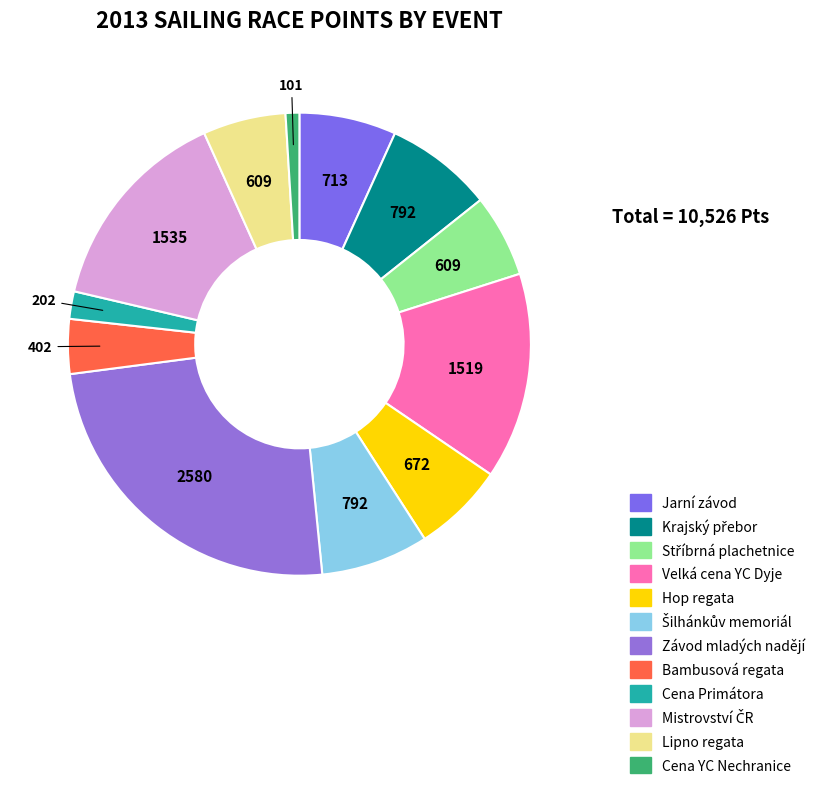

What is the ratio of the value at Stříbrná plachetnice to the value at Šilhánkův memoriál?

0.8